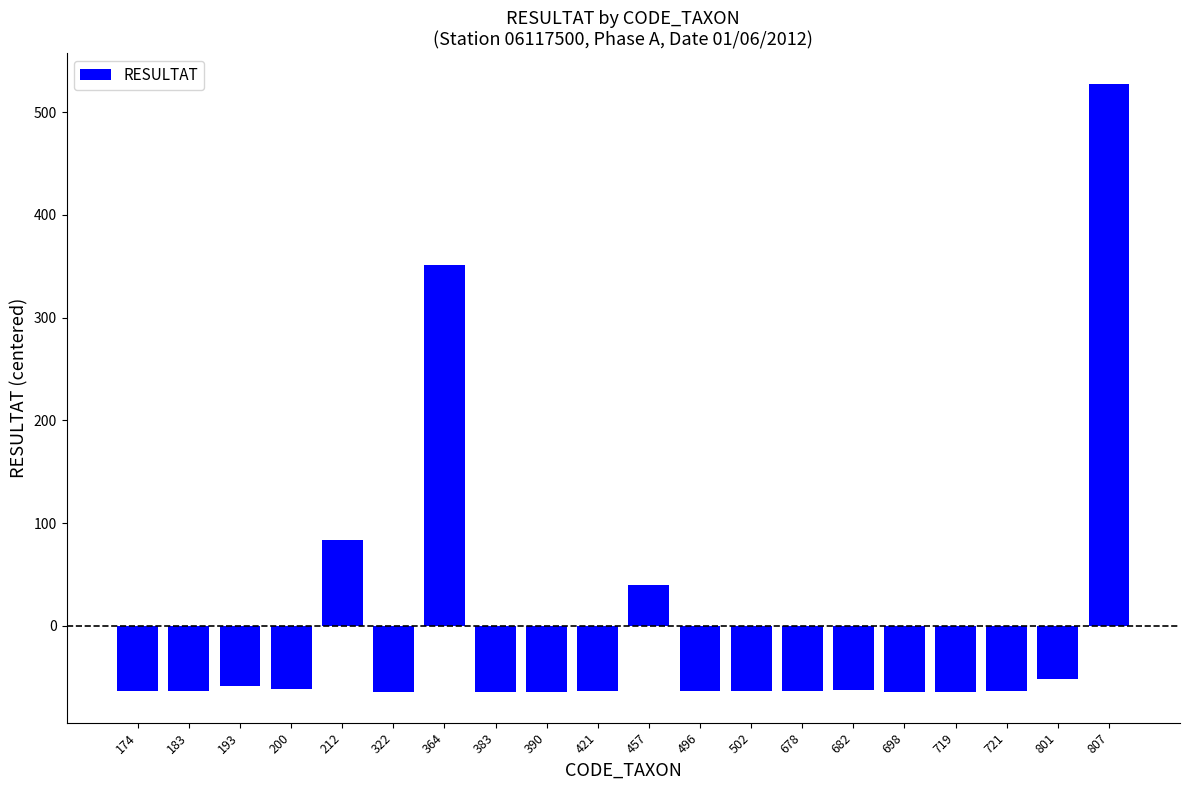

How many series are shown in this chart?

1